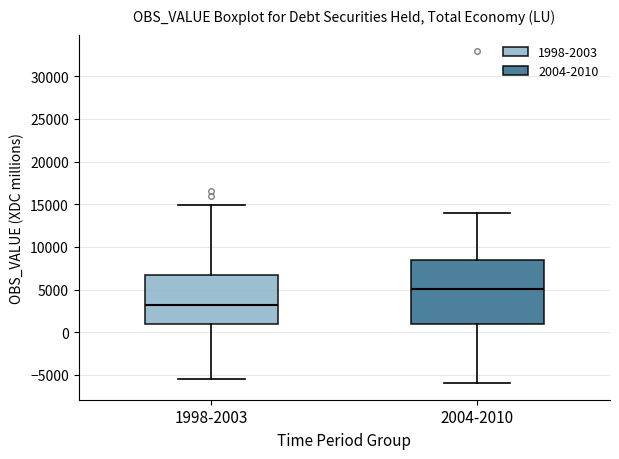

Reading left to right, read every box against the y-axis: the position of its median line, the range the box covers, and the ends of its whiskers. The values are not printed on the chart, so give them approximately, as read against the axis.

1998-2003: median 3000, box 1000 to 6500, whiskers -5500 to 15000
2004-2010: median 5000, box 1000 to 8500, whiskers -6000 to 14000